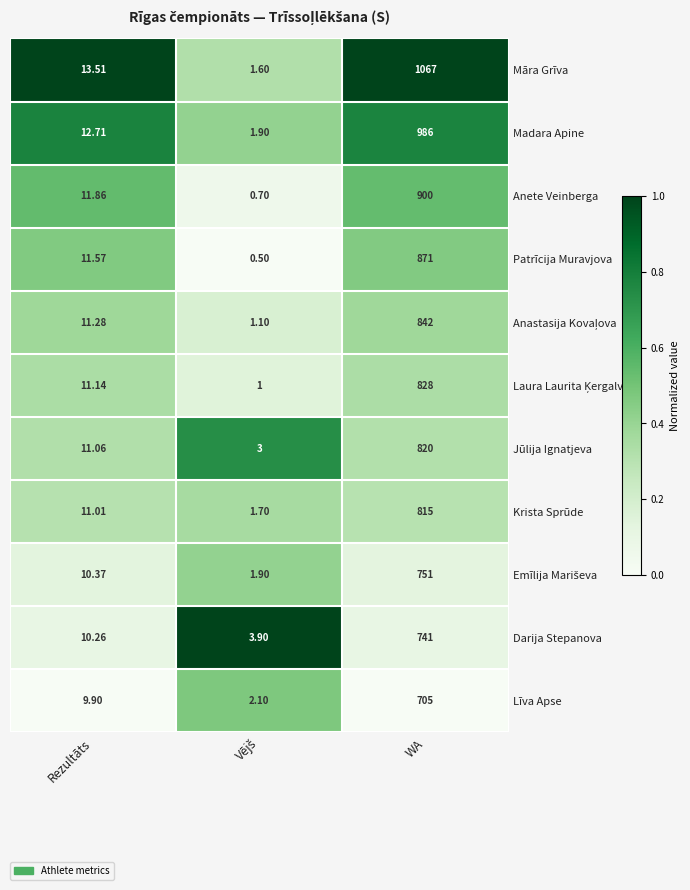

Between Rezultāts and WA, which series saw the biggest shift?

Māra Grīva